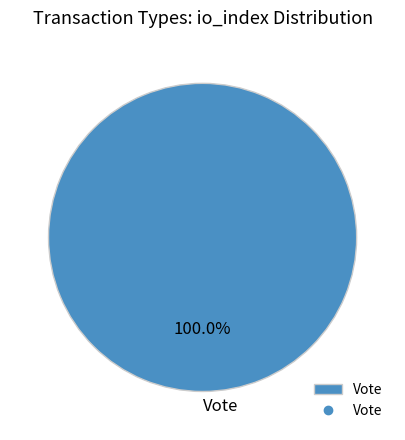

Is Vote the majority of the pie?

Yes